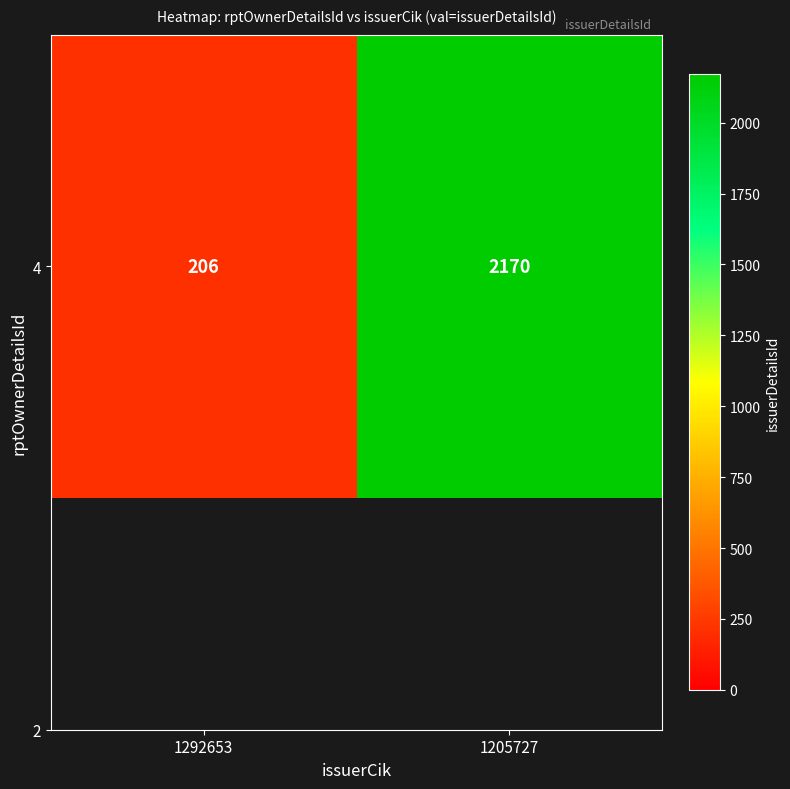

Where is the data nearest to the value 1188?

1292653